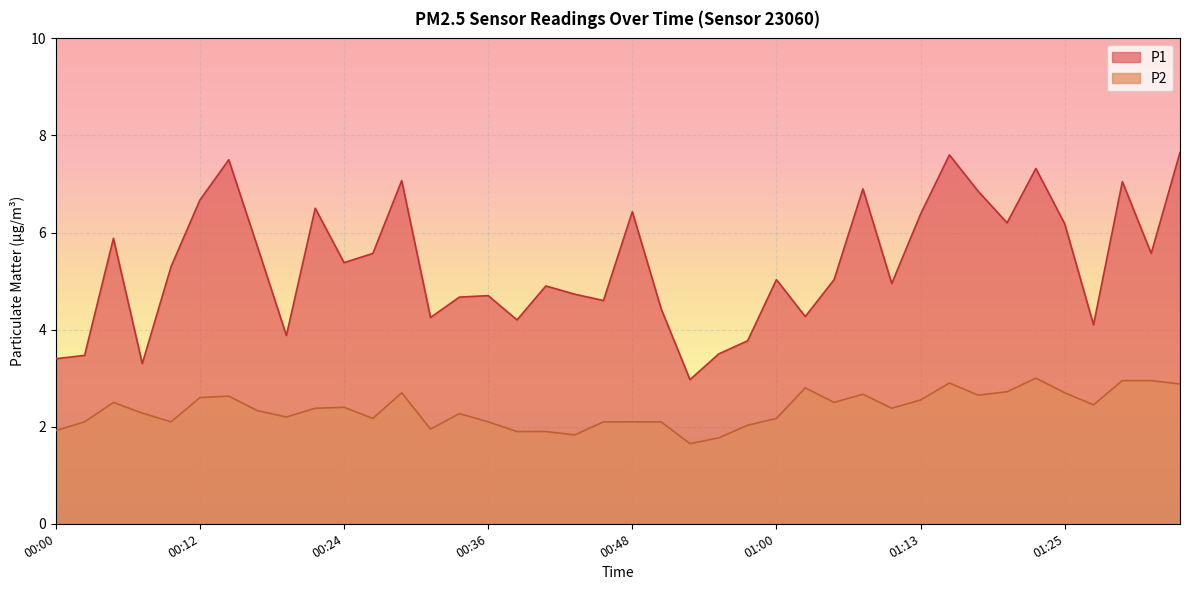

How many lines are shown in the chart?

2